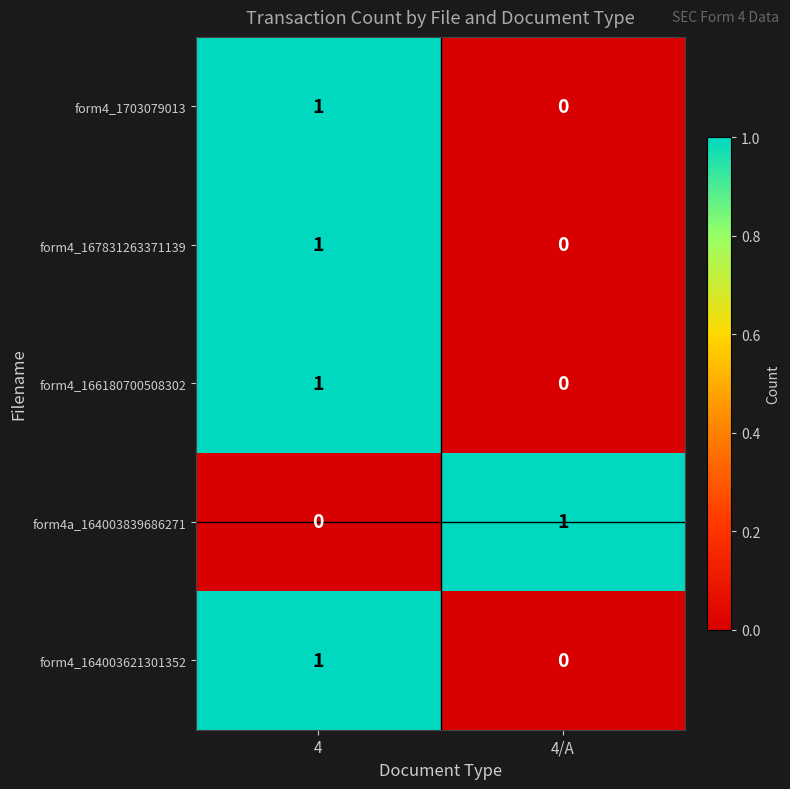

How many data points does each series have?

2